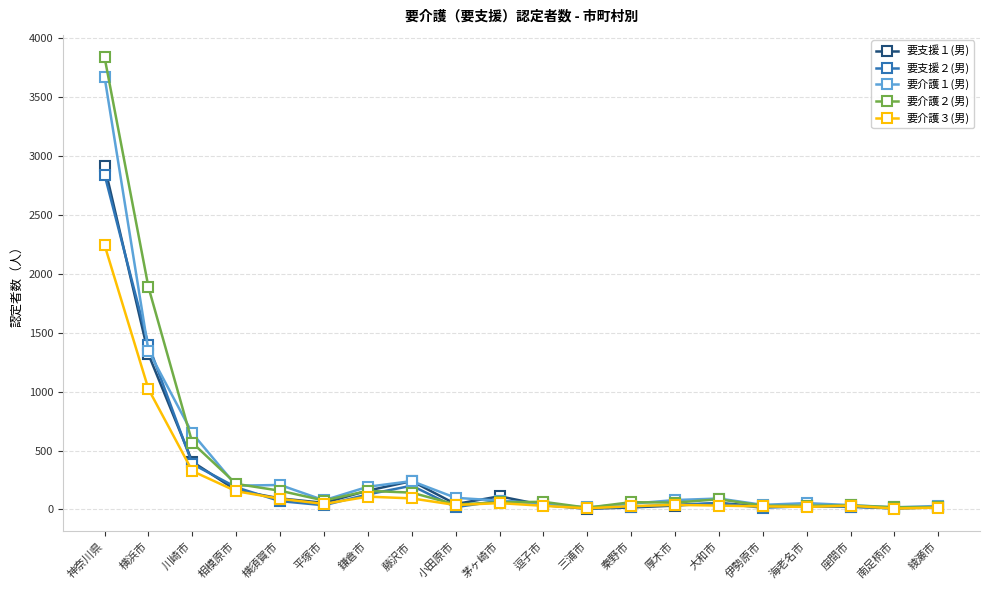

Which series changed the most between 神奈川県 and 伊勢原市?

要介護２(男)